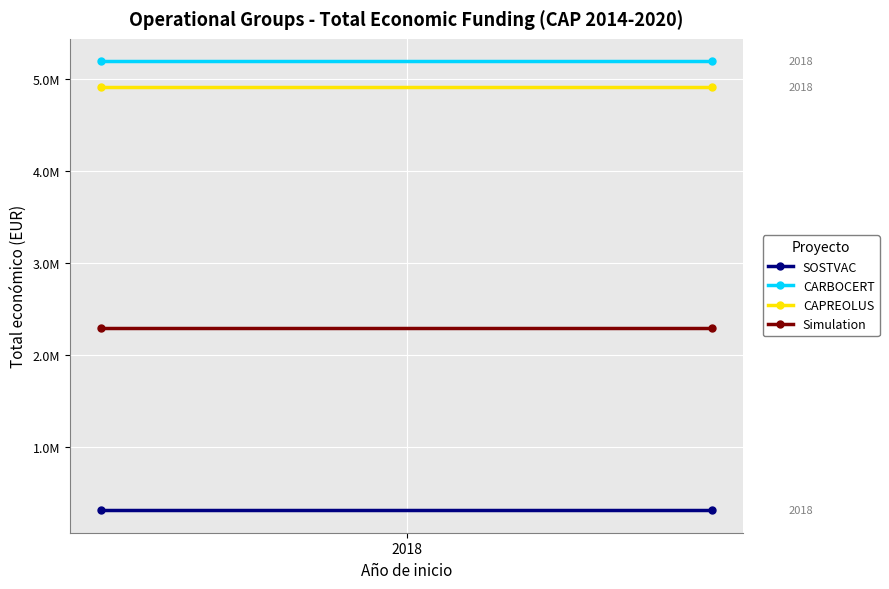

What is the value of the CARBOCERT point at the 2nd from the left?

5187255